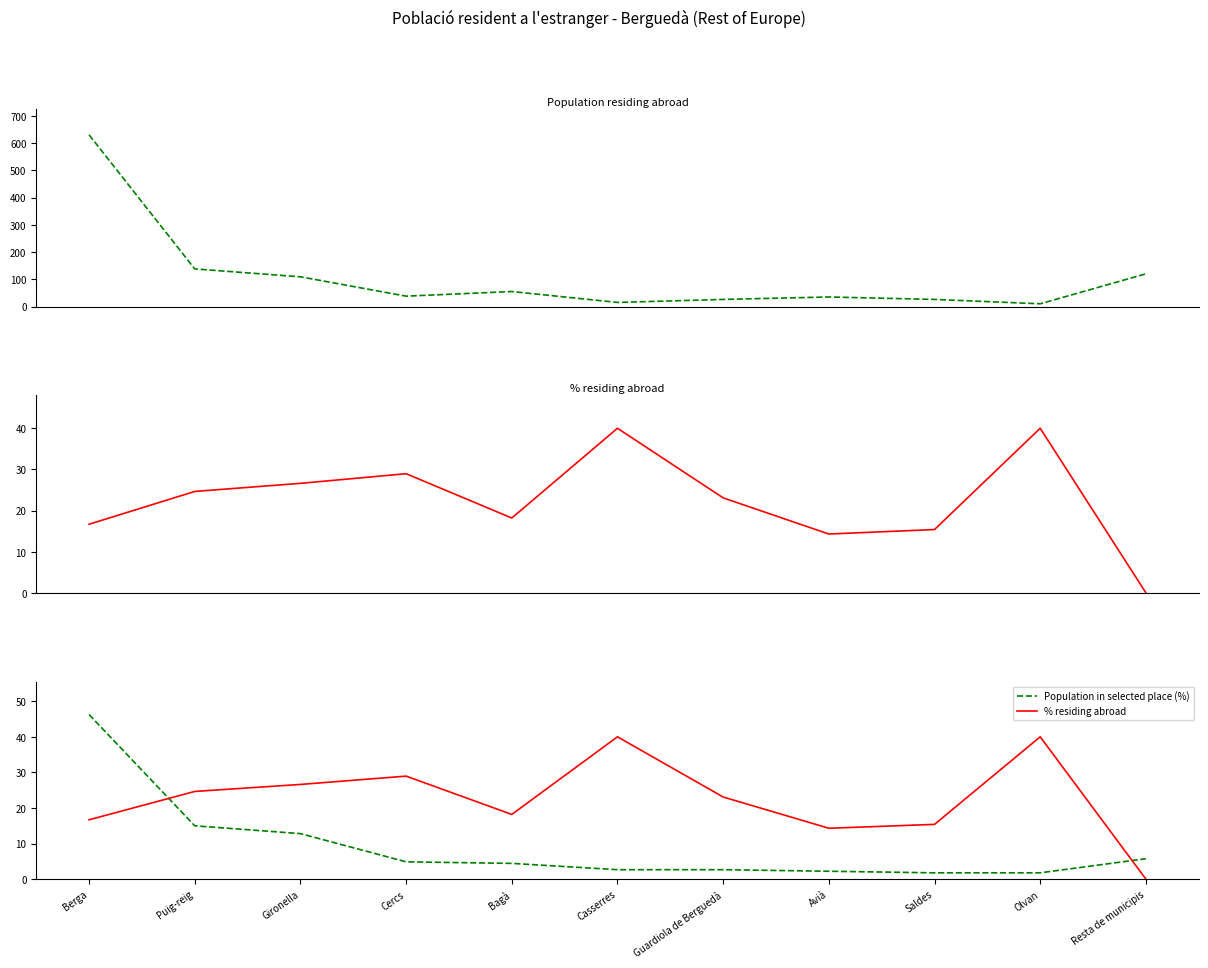

Which series ends up on top after the final intersection of % residing abroad and Population residing abroad?

Population residing abroad